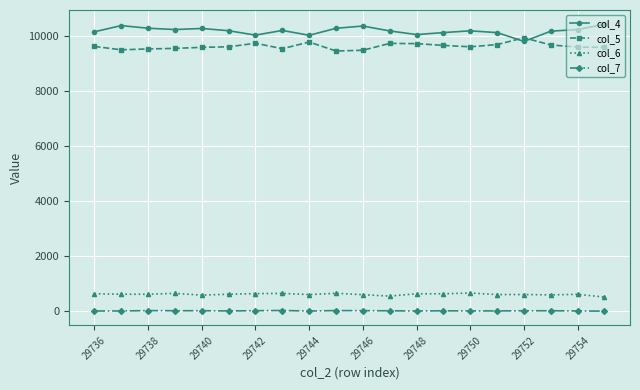

Does the chart have visible grid lines?

Yes